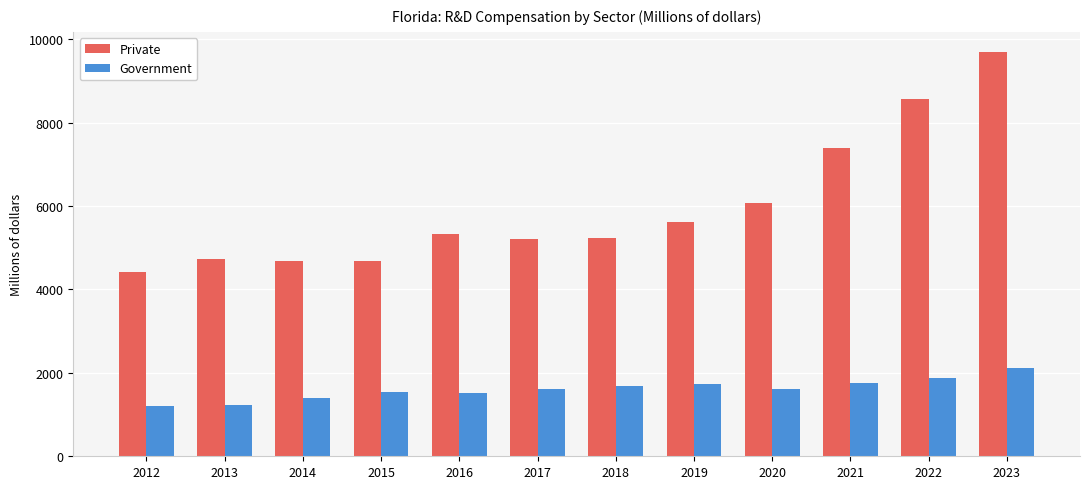

How many groups of bars are there?

12